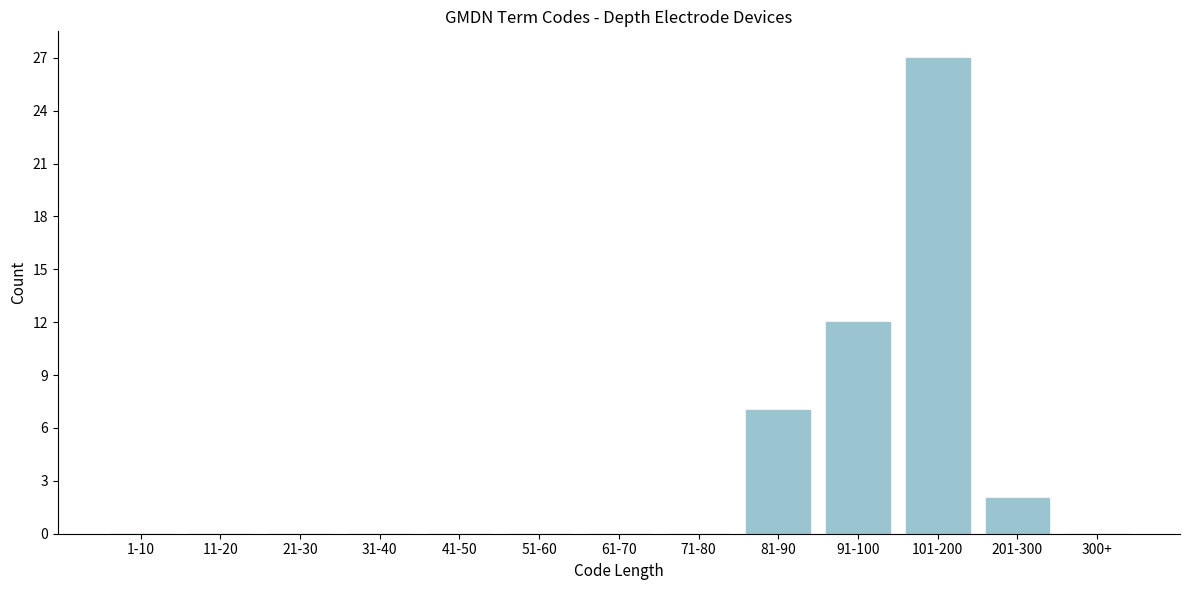

Reading left to right, list all the values displayed in this chart.

1-10=0	11-20=0	21-30=0	31-40=0	41-50=0	51-60=0	61-70=0	71-80=0	81-90=7	91-100=12	101-200=27	201-300=2	300+=0